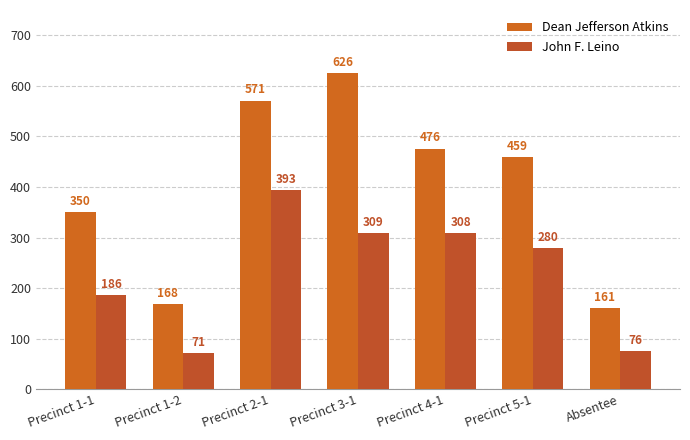

At which category is the sum across all series the highest?

Precinct 2-1